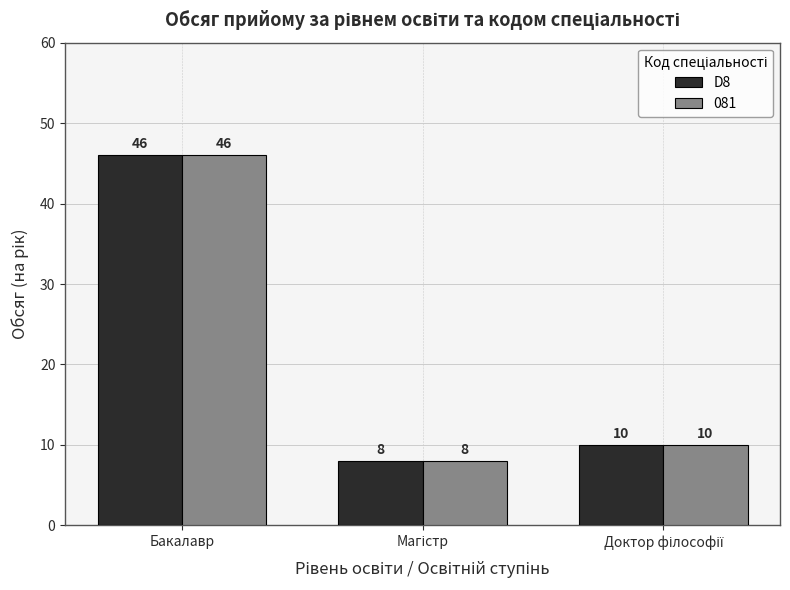

What is the smallest value displayed?

8